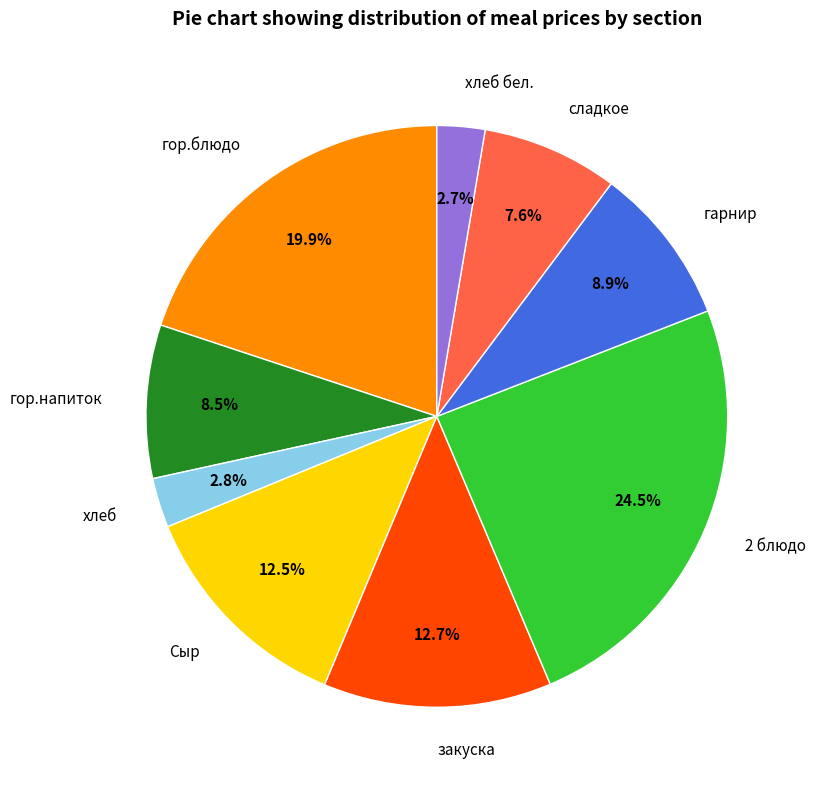

Do закуска and гор.напиток together represent more than half of the pie?

No